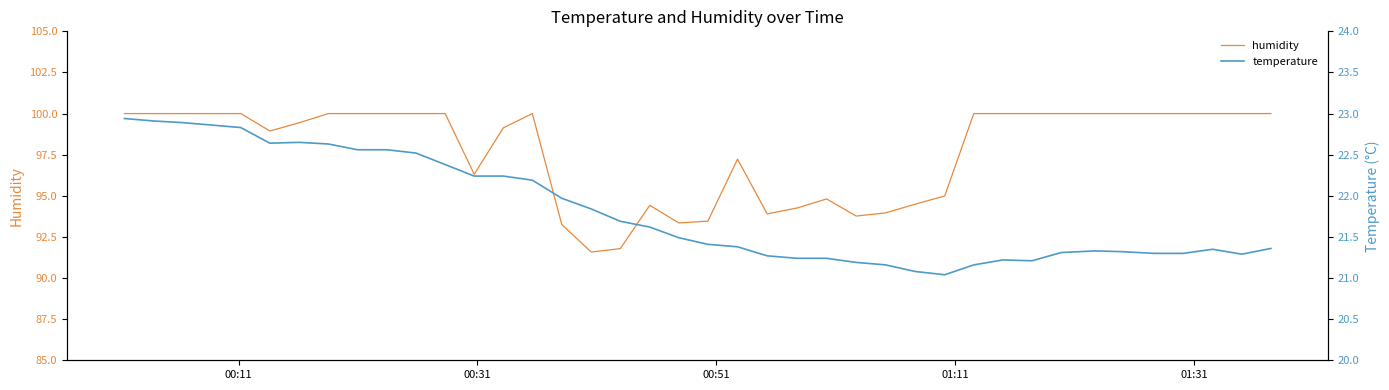

True or false: humidity and temperature intersect in this chart.

False